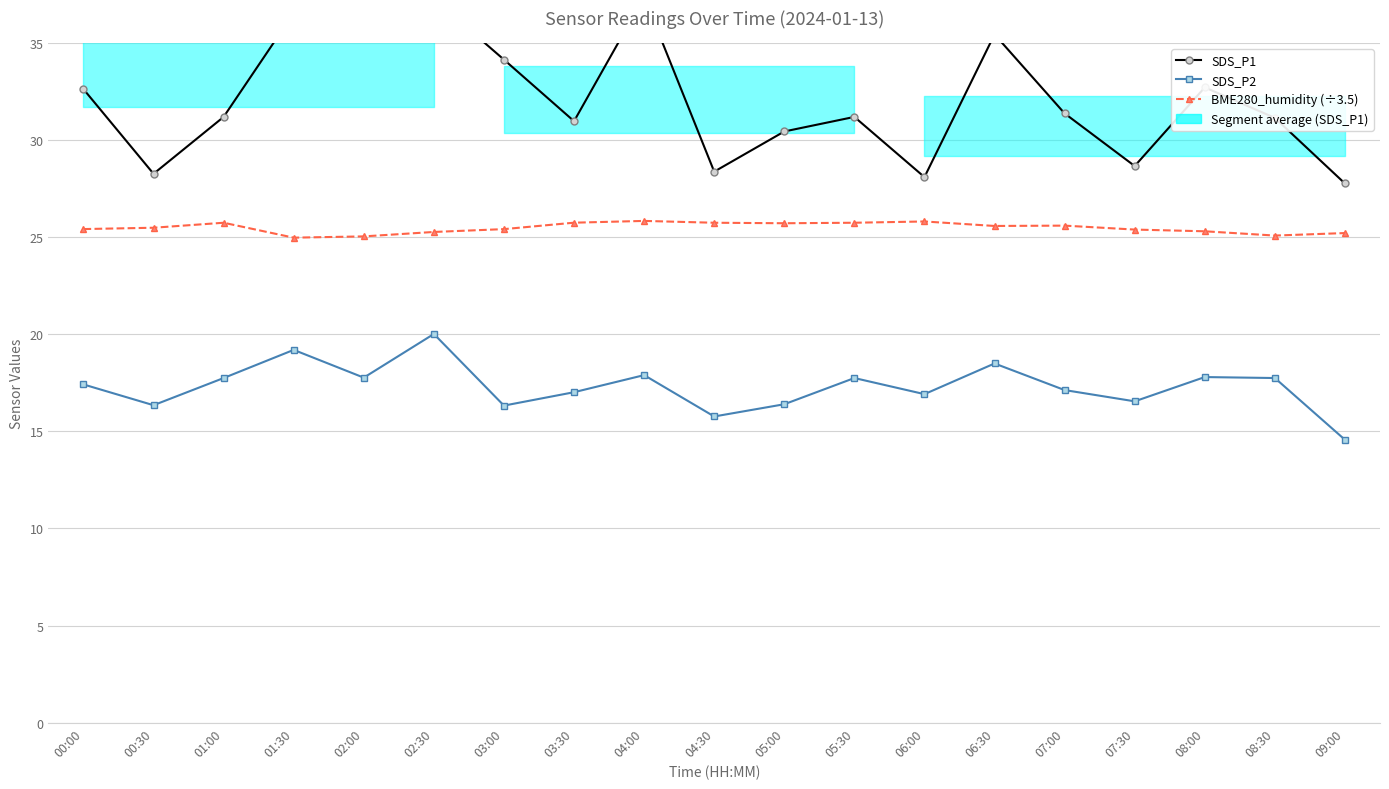

Reading left to right, what are all the values shown in this chart?

SDS_P1: 32.6	28.3	31.2	36.5	35.9	37.3	34.1	31.0	37.4	28.4	30.4	31.2	28.1	35.5	31.4	28.7	32.7	31.1	27.8
SDS_P2: 17.4	16.4	17.8	19.2	17.8	20.0	16.3	17.0	17.9	15.8	16.4	17.8	16.9	18.5	17.1	16.6	17.8	17.8	14.6
BME280_humidity (÷3.5): 25.4	25.5	25.7	25.0	25.0	25.3	25.4	25.8	25.8	25.7	25.7	25.7	25.8	25.6	25.6	25.4	25.3	25.1	25.2